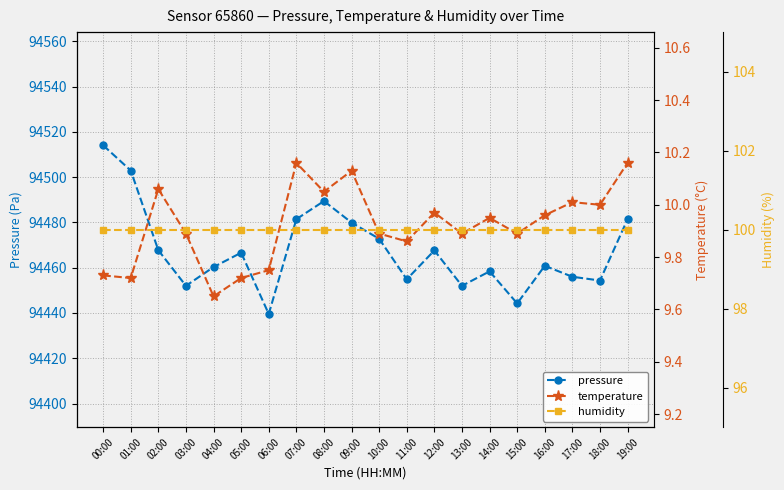

Rank the categories by temperature value from lowest to highest.

04:00, 01:00, 05:00, 00:00, 06:00, 11:00, 03:00, 10:00, 13:00, 15:00, 14:00, 16:00, 12:00, 18:00, 17:00, 08:00, 02:00, 09:00, 07:00, 19:00